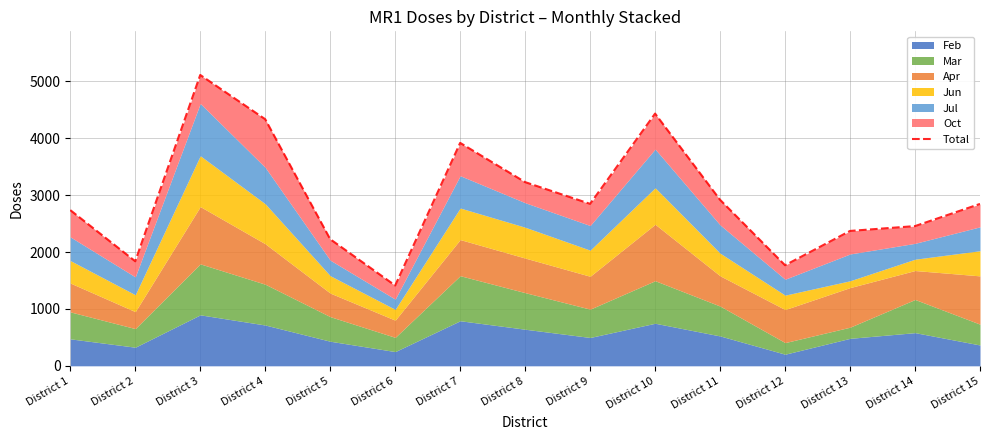

Which category has the highest value across all series?

District 3